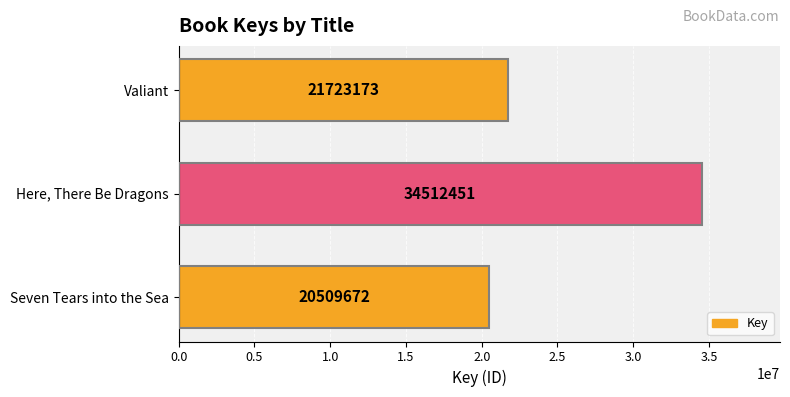

What is the average value?

25581765